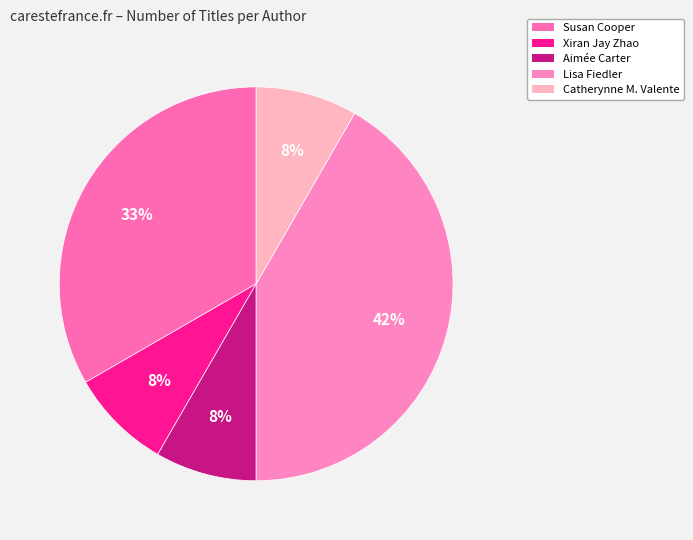

Count the number of slices in the pie.

5